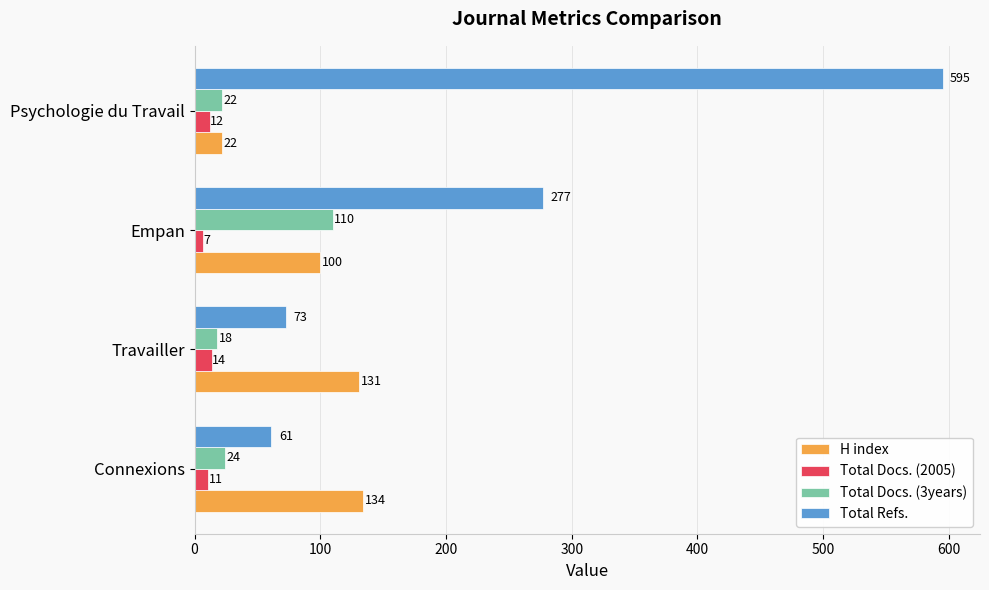

At which category is the sum across all series the highest?

Psychologie du Travail